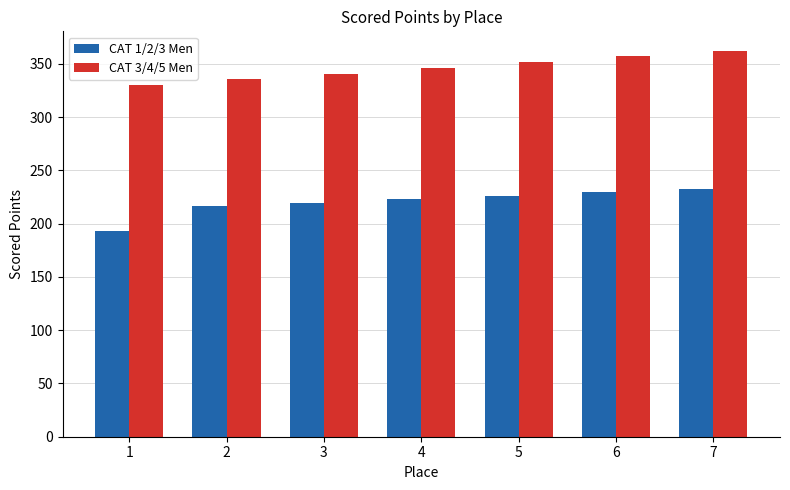

Which series has the largest total across all categories?

CAT 3/4/5 Men